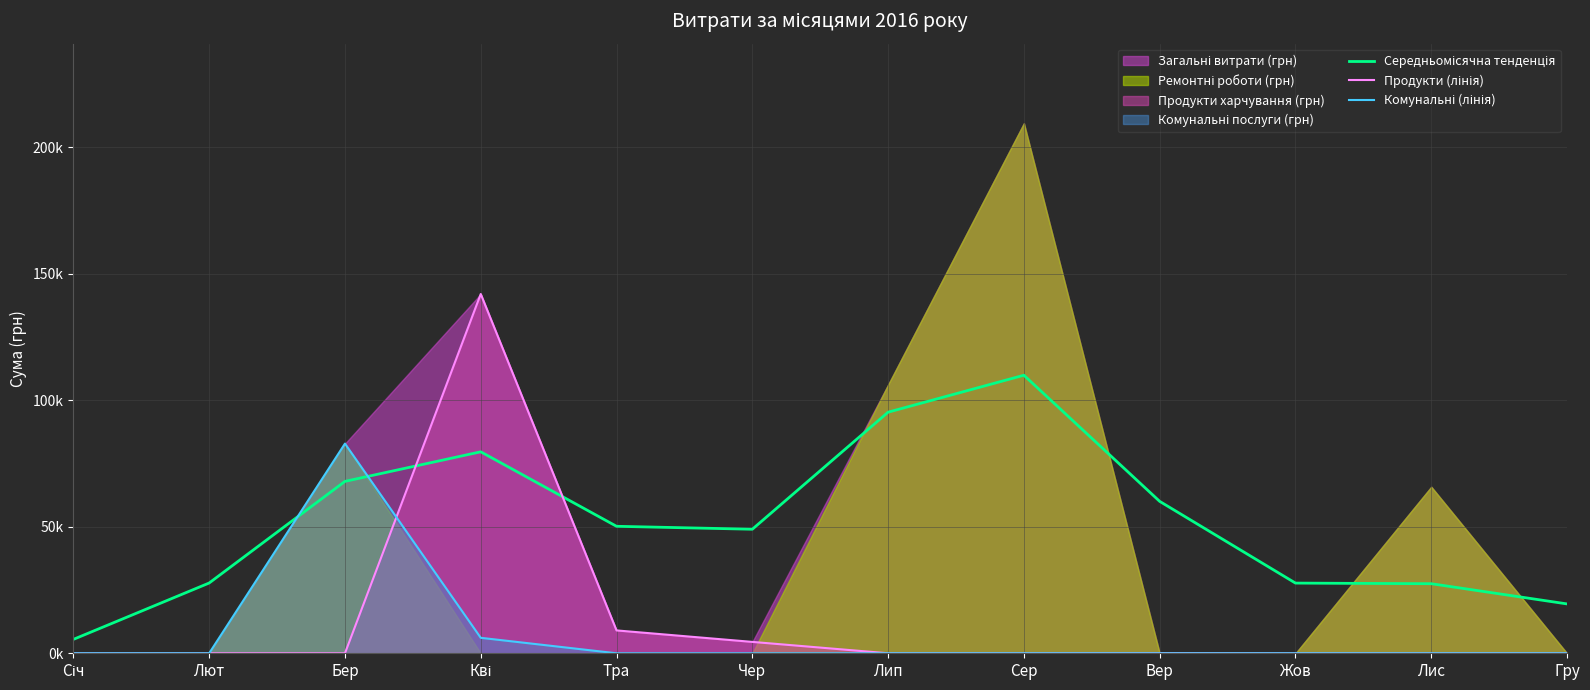

The value of Середньомісячна тенденція at Сер is 73728.8. True or false?

False